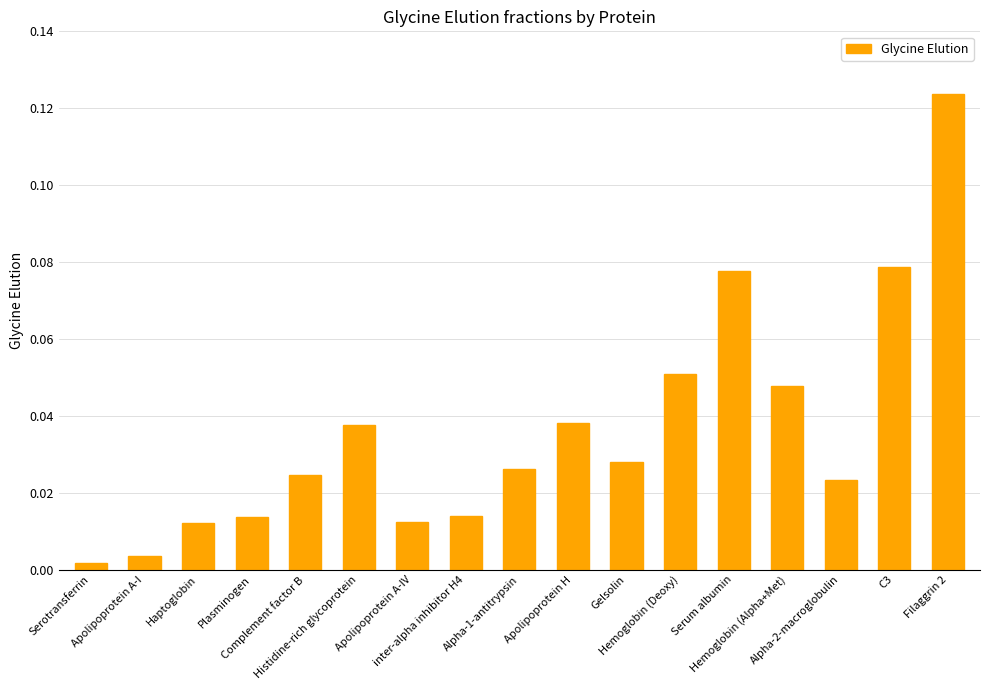

What position from the right is C3?

2